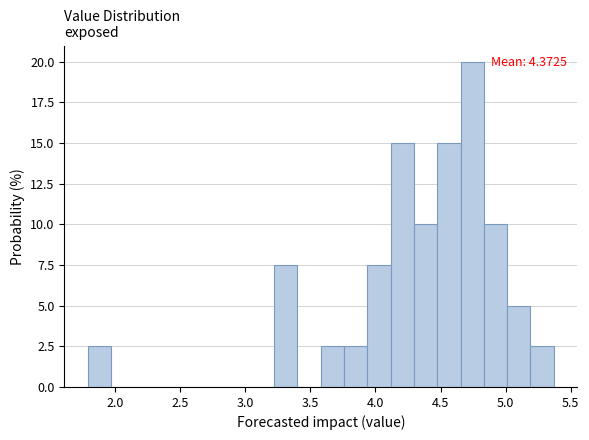

Around what value on the x-axis is the tallest bar? Give the approximate position of its centre, as read against the axis.

4.75